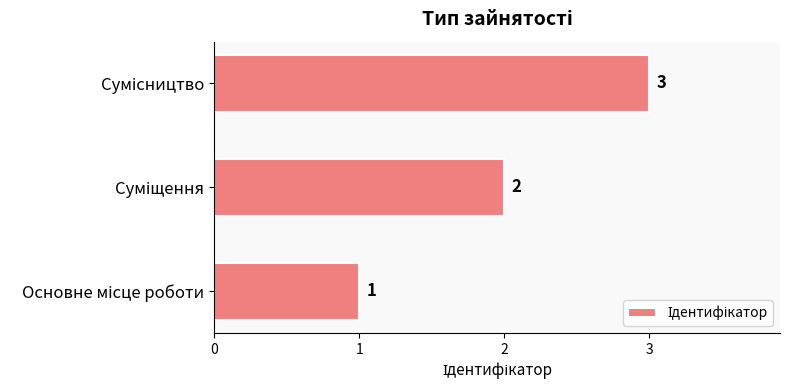

How many values are between 1 and 3?

3